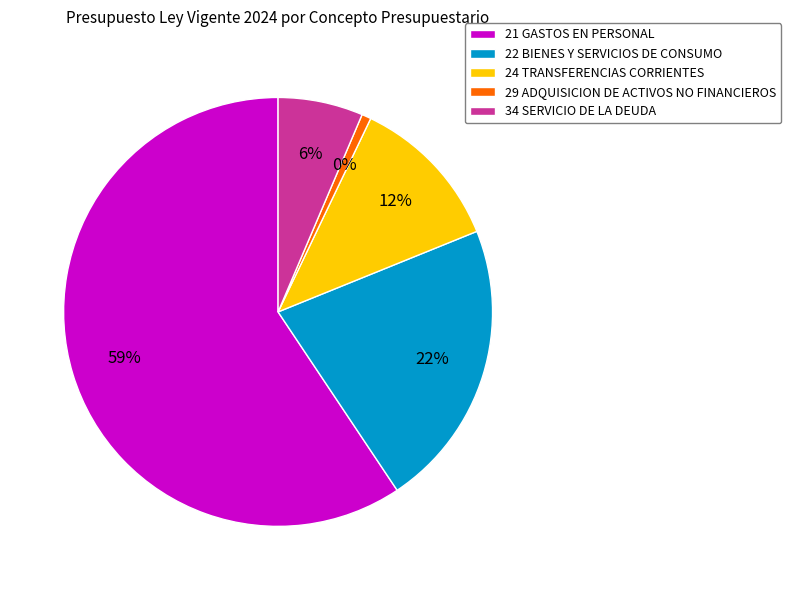

Count the number of slices in the pie.

5